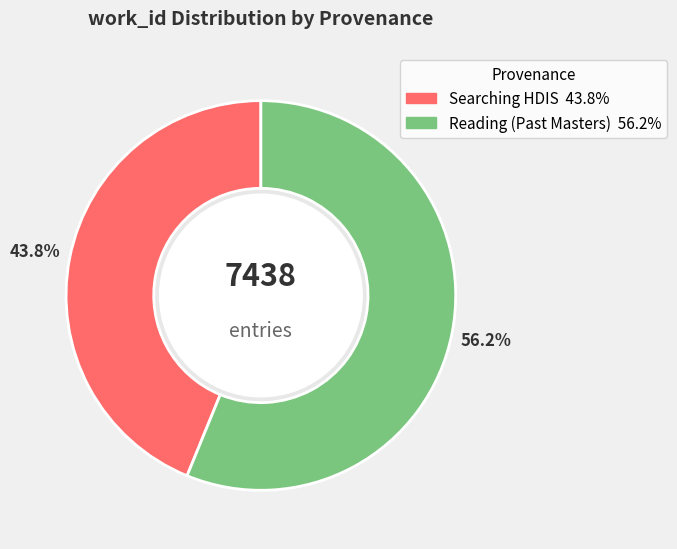

Is there any slice that represents more than half of the pie?

Yes